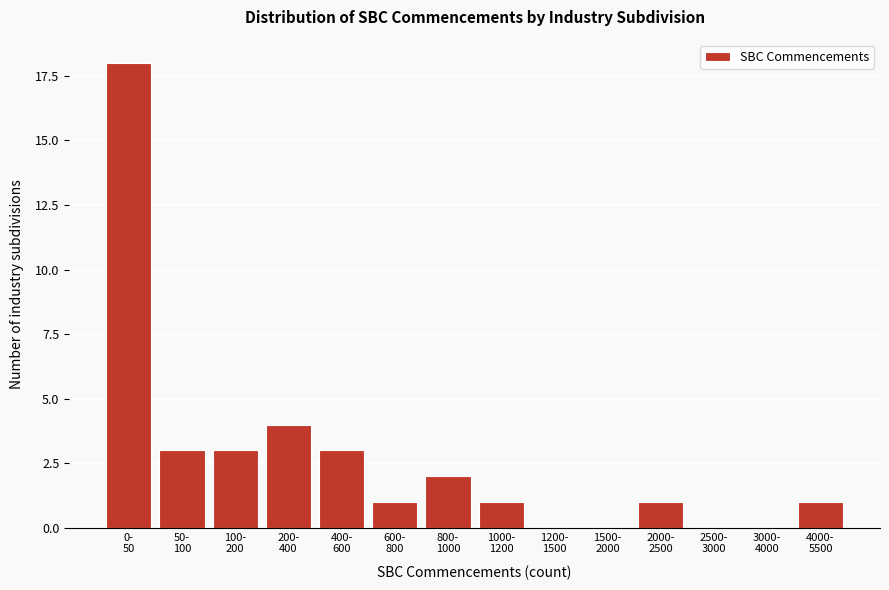

What is the sum of all values?

37